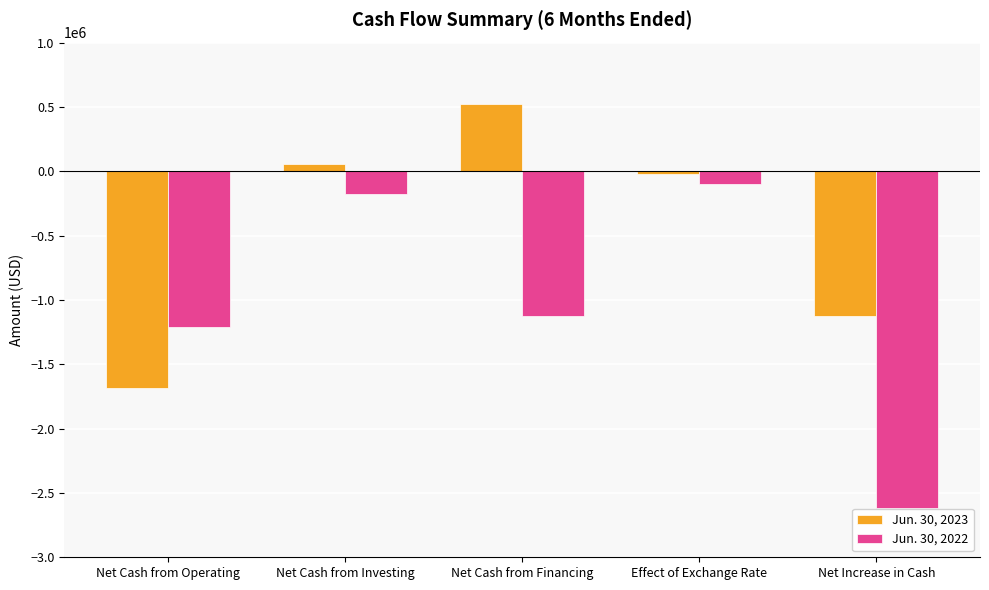

What is the difference between the second highest and minimum values in the Jun. 30, 2022 series?

2437416